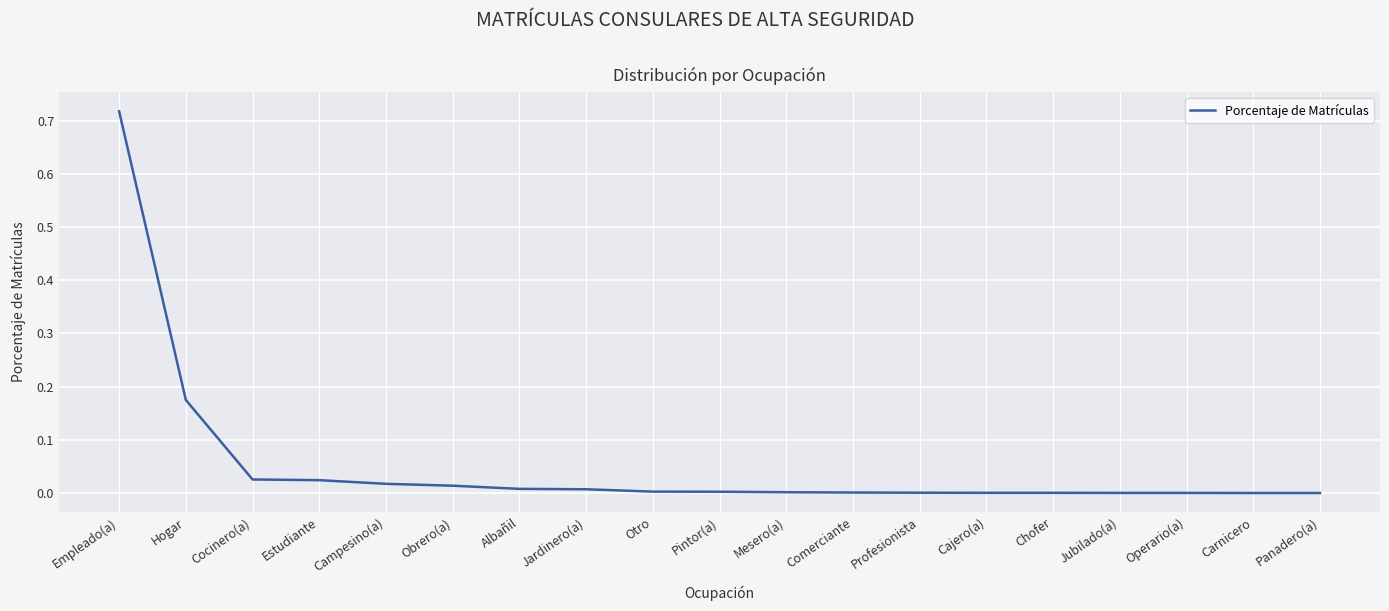

At which category does the chart reach its peak across all series?

Empleado(a)